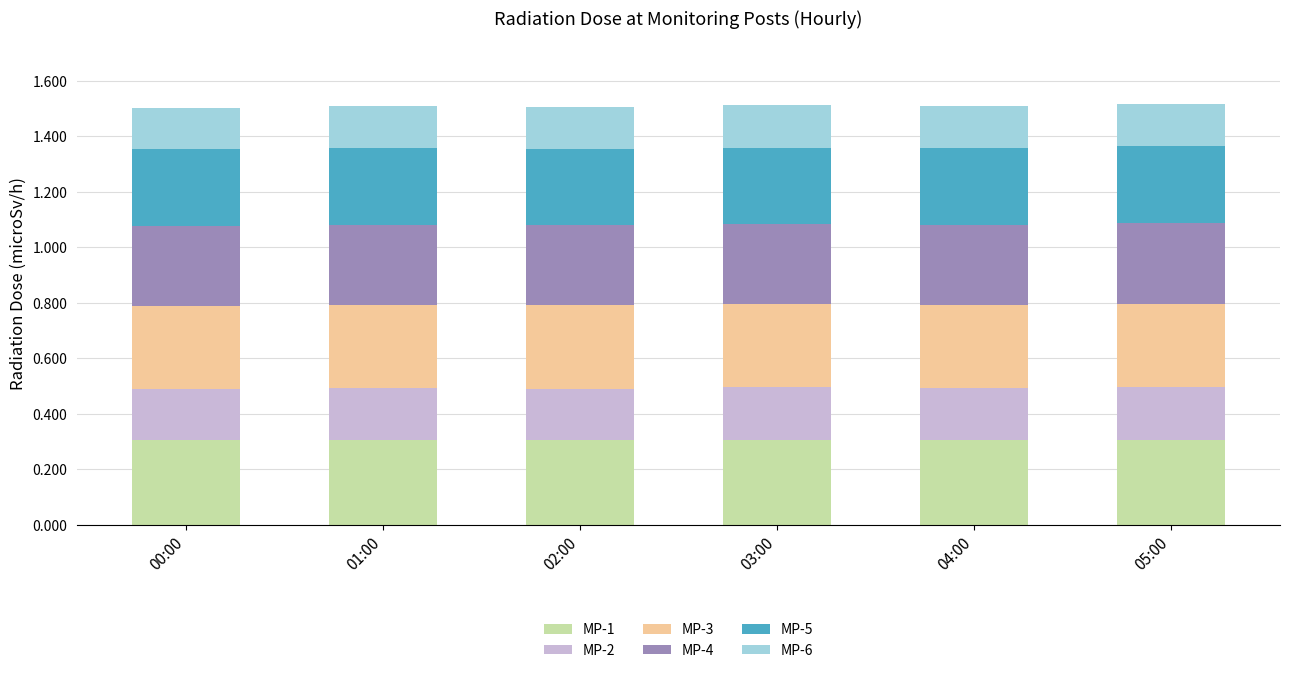

Is it true that MP-1 equals 0.3 at 00:00?

True